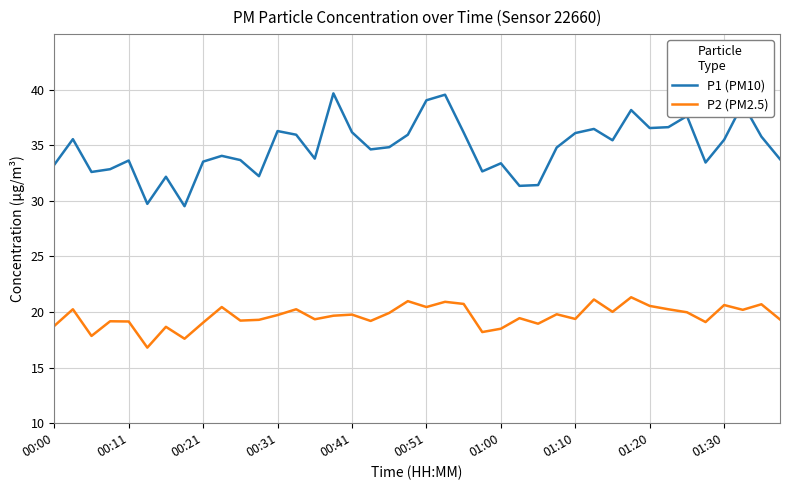

Rank the series by their average value, from lowest to highest.

P2 (PM2.5), P1 (PM10)